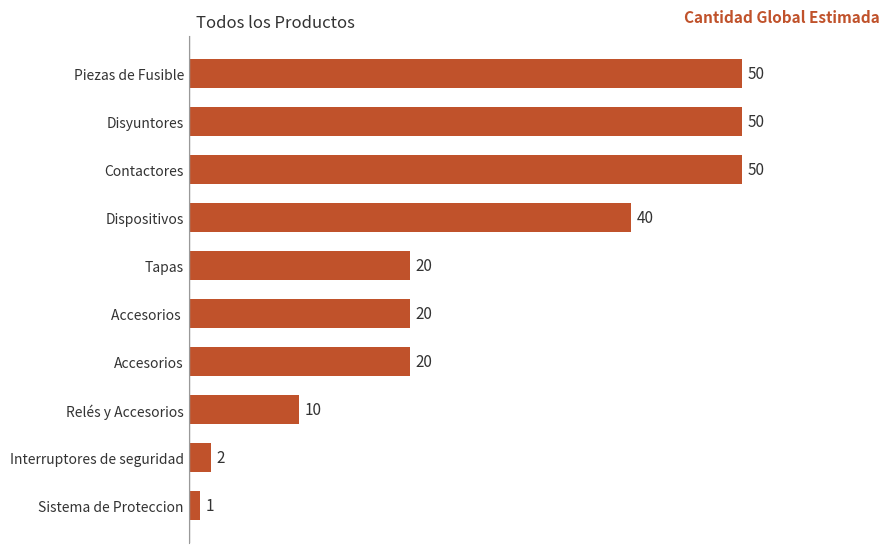

Read the value at Relés y Accesorios, to the nearest 5.

10